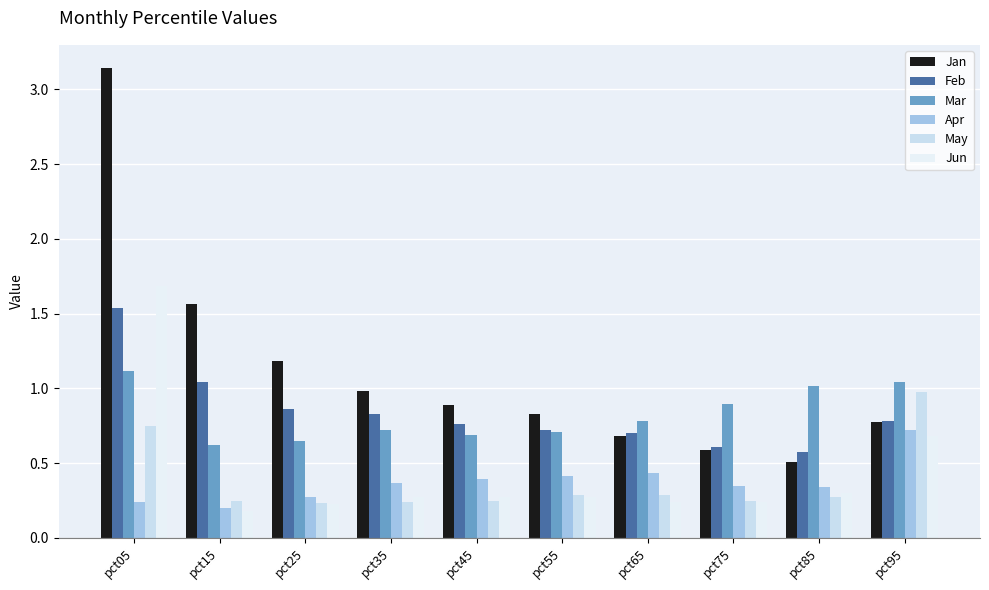

Are the bars horizontal?

No